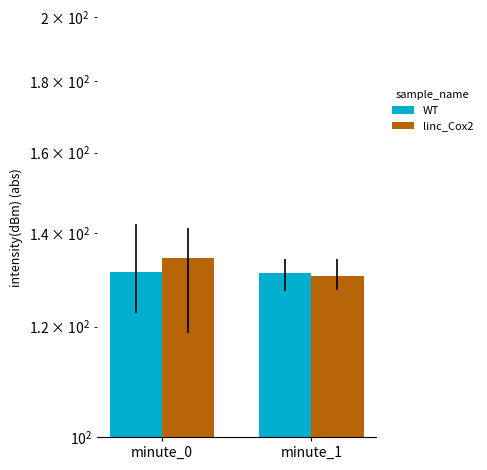

Between minute_0 and minute_1, which series saw the biggest shift?

linc_Cox2